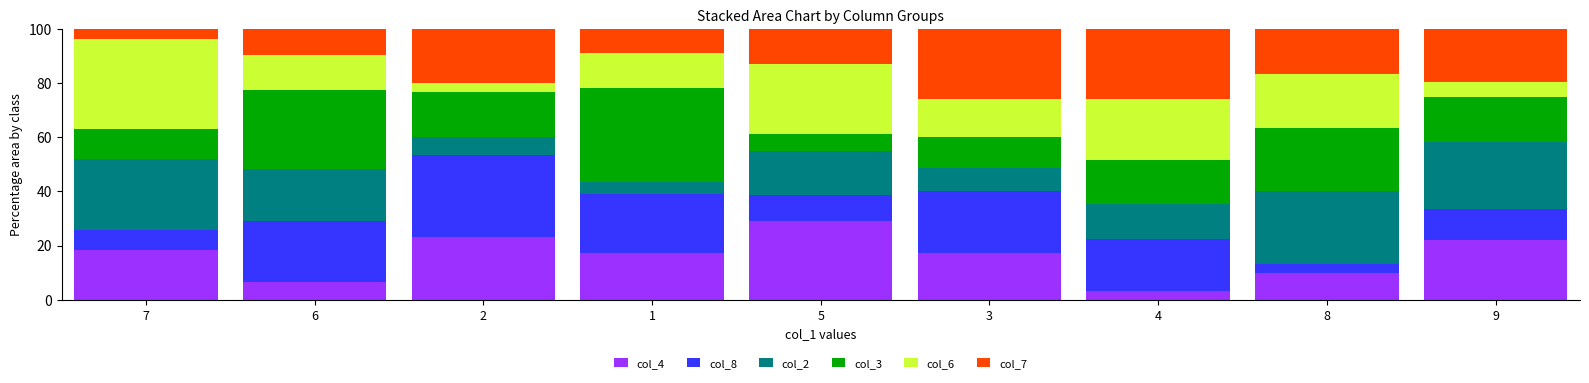

What is the sum of the col_4 values at 3 and 1?

34.5